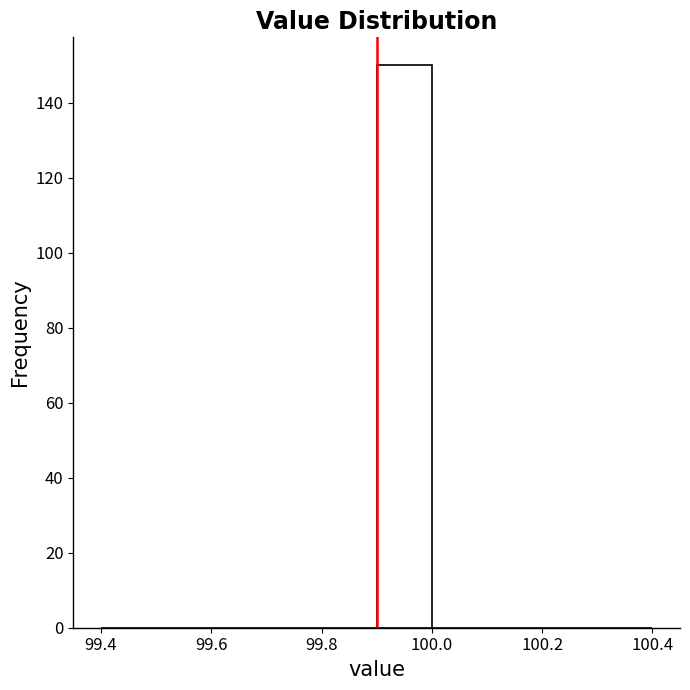

What is the height of the bar covering 99.9 to 100.0 on the x-axis? The values are not printed on the chart, so give them approximately, as read against the axis.

150